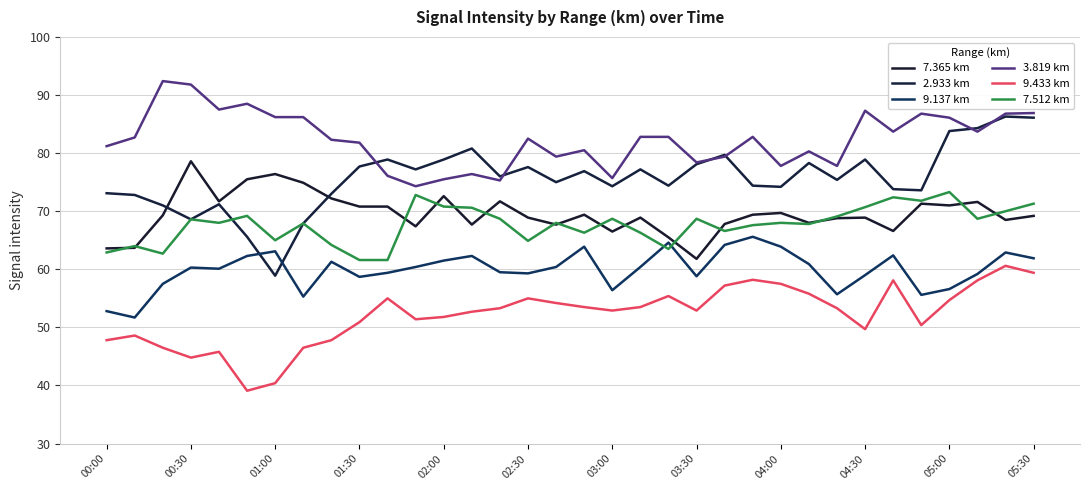

Does the chart display data point markers on the line(s)?

No